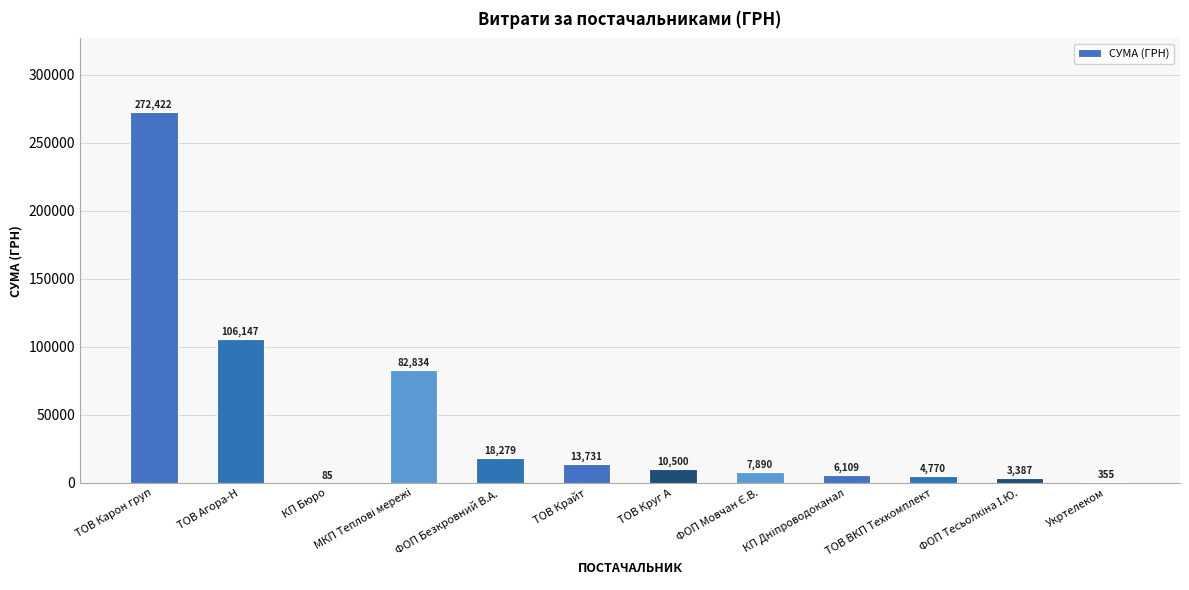

What is the maximum value shown in the chart?

272422.2